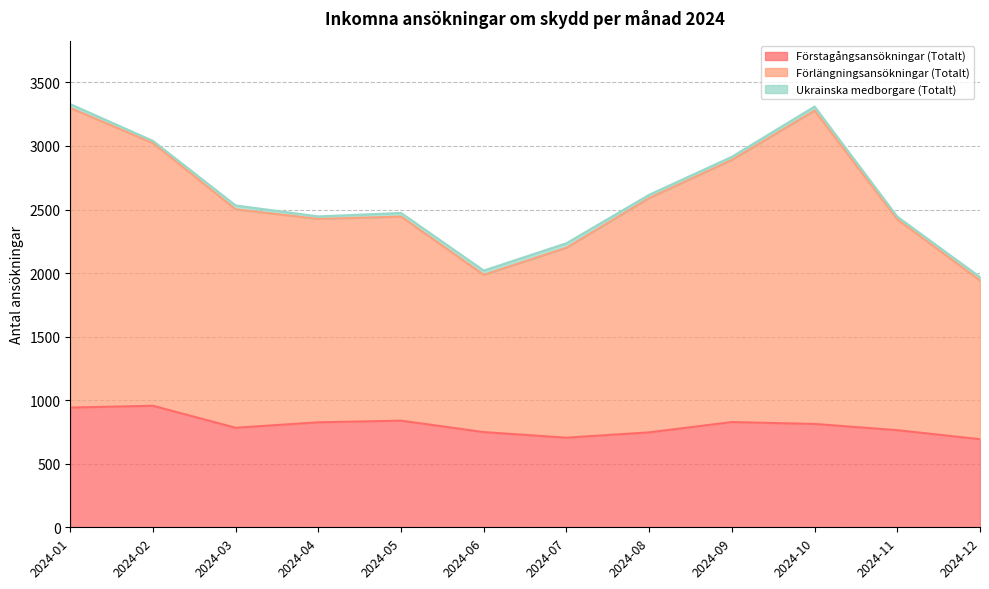

At how many categories does at least one series exceed 3111?

2